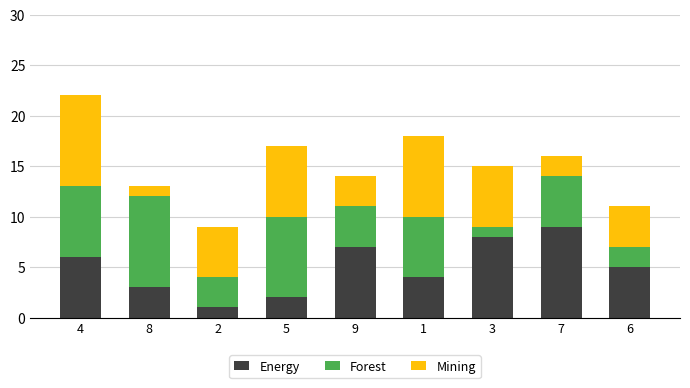

Reading left to right, transcribe the values for Energy.

6	3	1	2	7	4	8	9	5